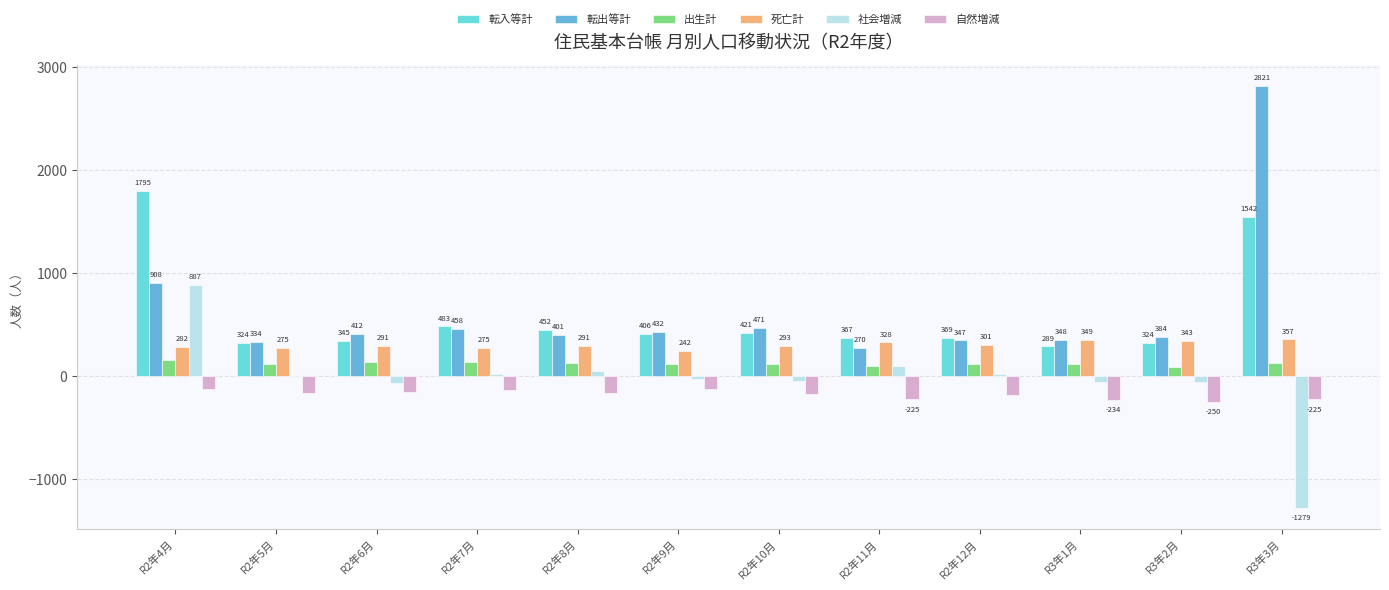

What is the sum of all 社会増減 values?

-469